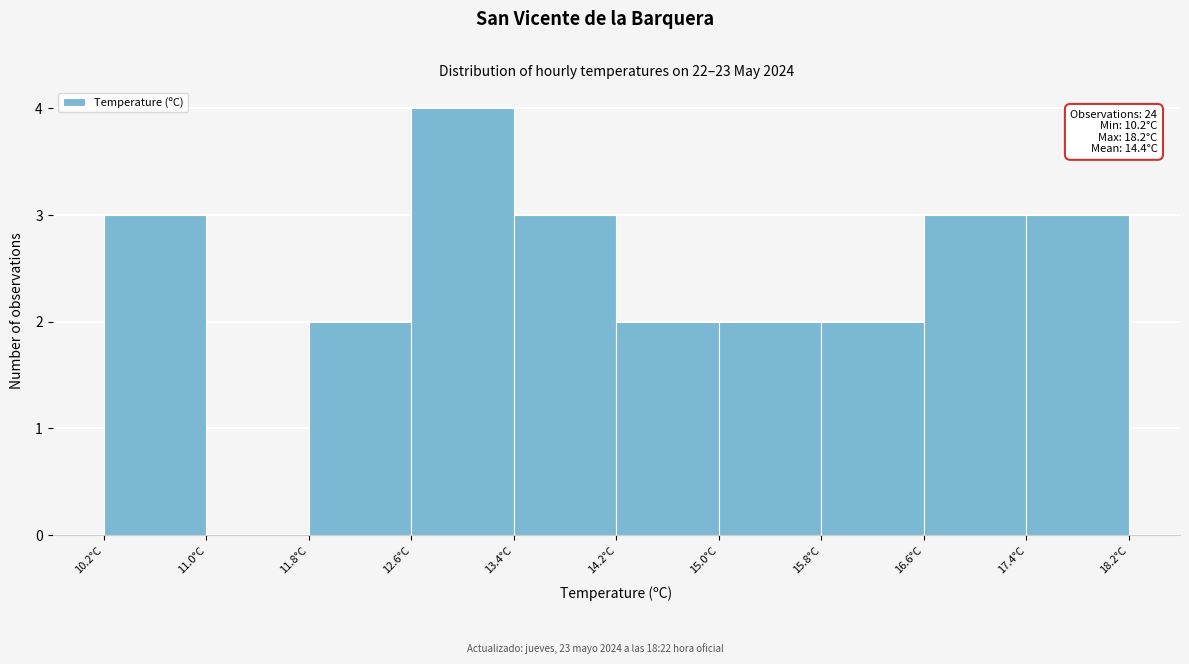

Over which range of the x-axis is the bar tallest?

12.6 to 13.4